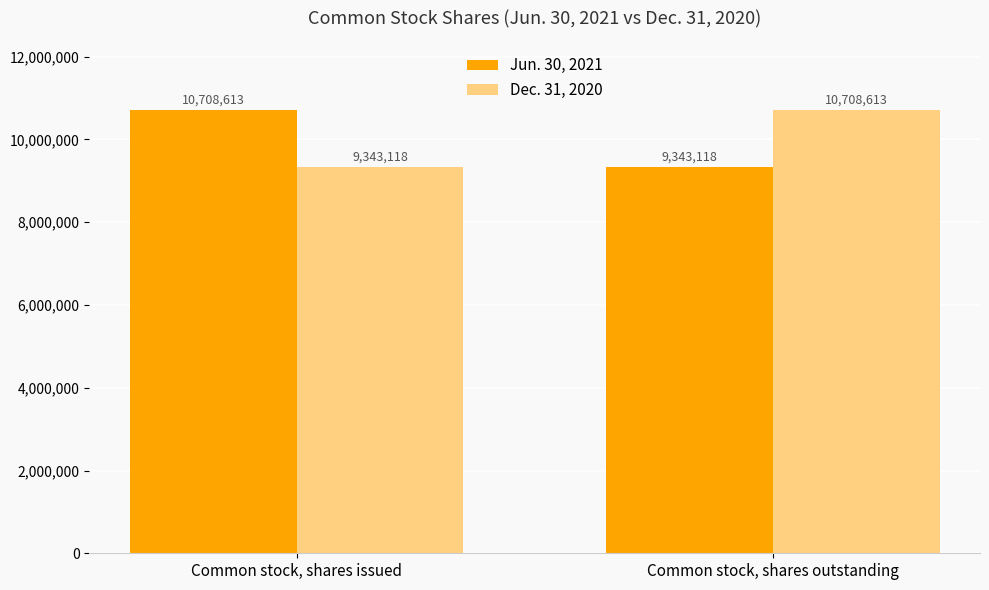

Is the value of Dec. 31, 2020 at Common stock, shares issued greater than the value of Jun. 30, 2021 at Common stock, shares issued?

No